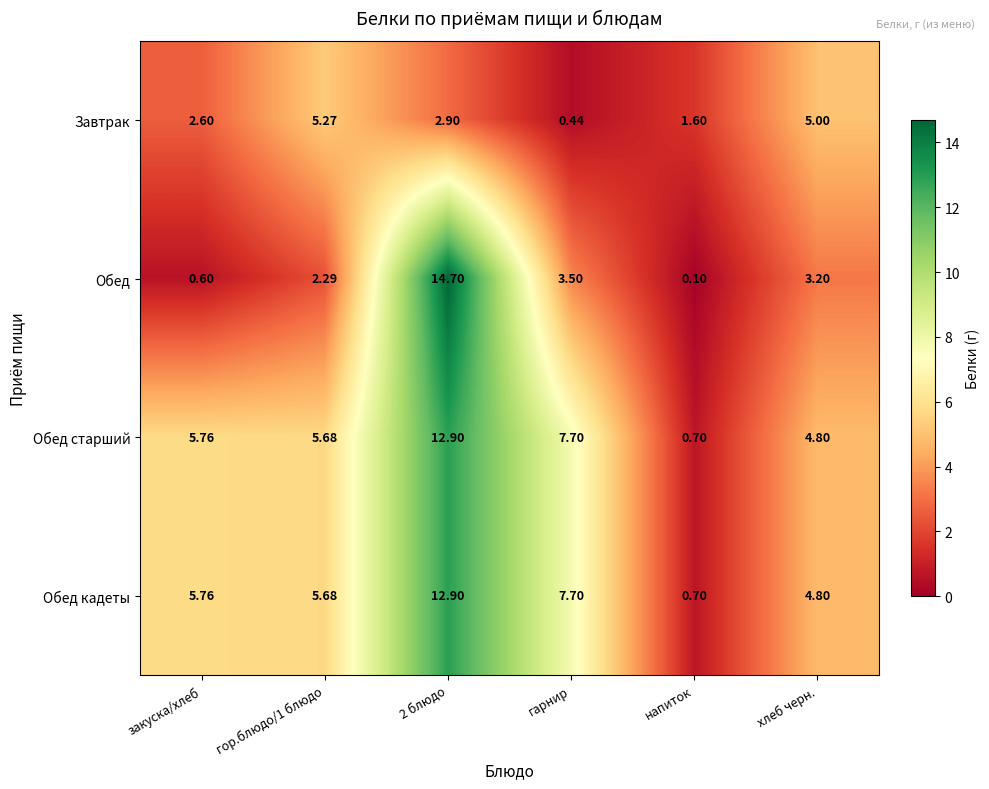

Between гор.блюдо/1 блюдо and гарнир, which series saw the biggest shift?

Завтрак